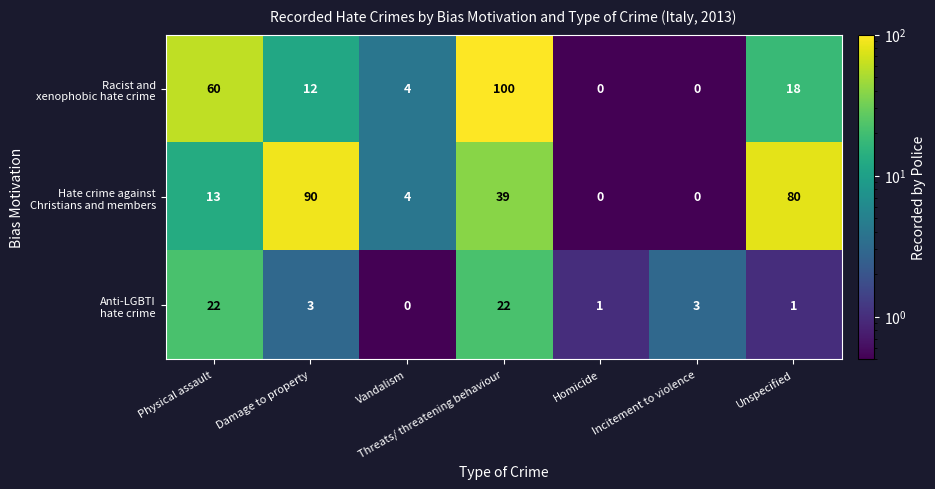

What is the greatest value displayed?

100